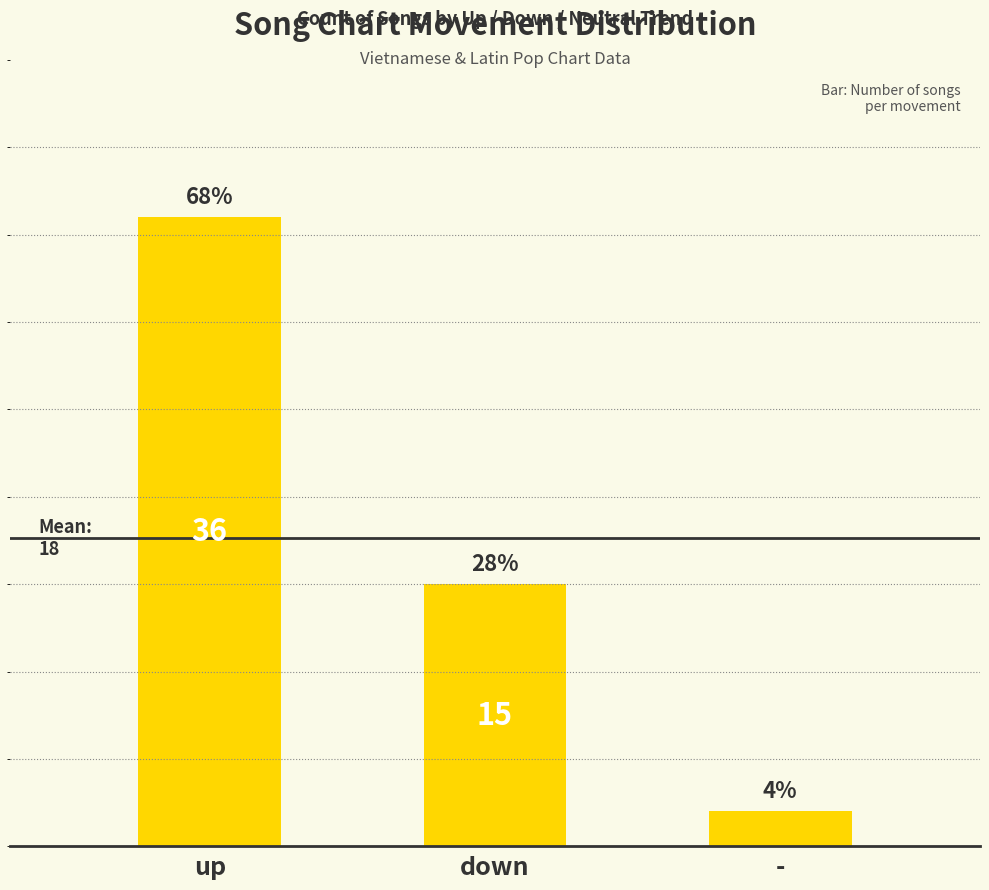

Are the bars horizontal?

No